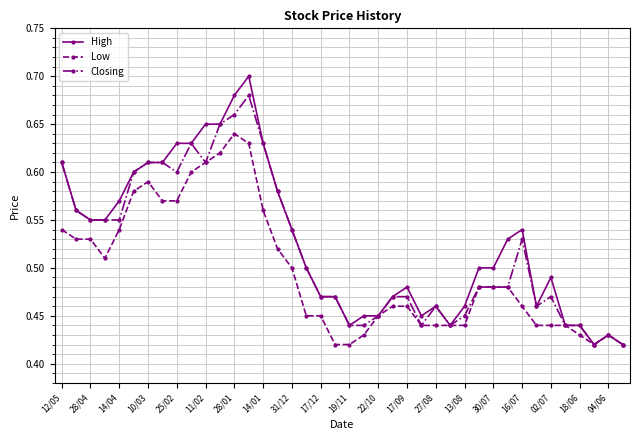

Which series has the largest range (max minus min)?

High